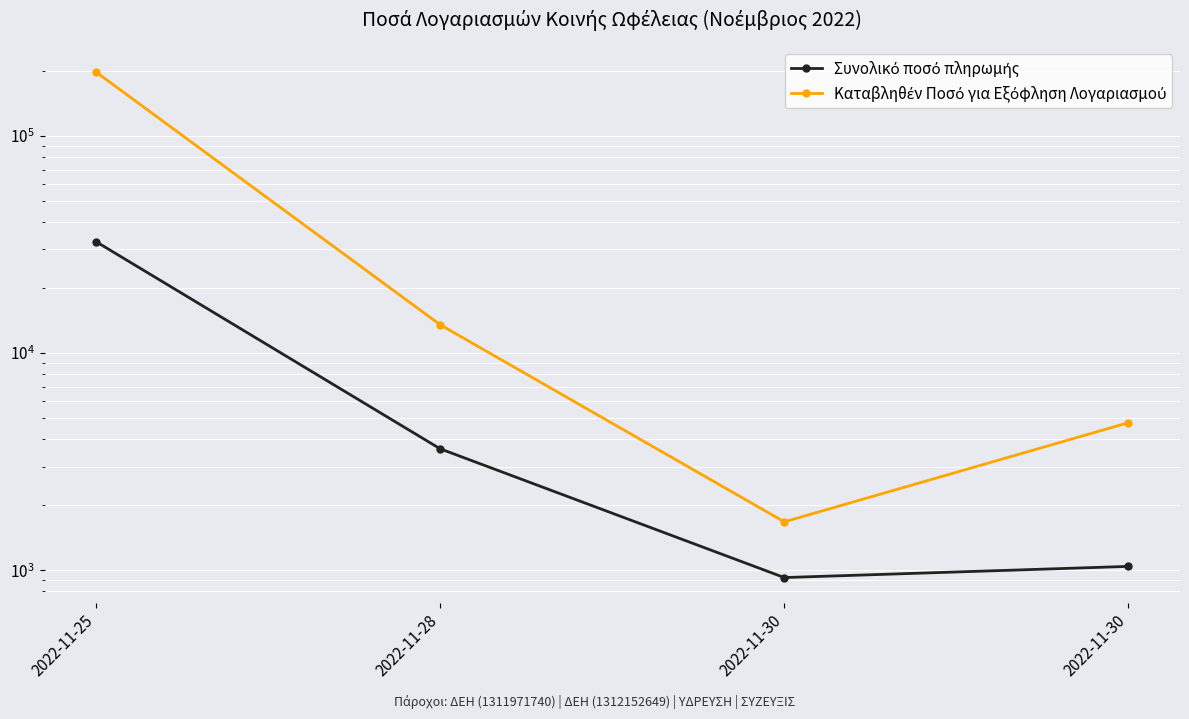

True or false: Συνολικό ποσό πληρωμής and Καταβληθέν Ποσό για Εξόφληση Λογαριασμού cross at least once.

False